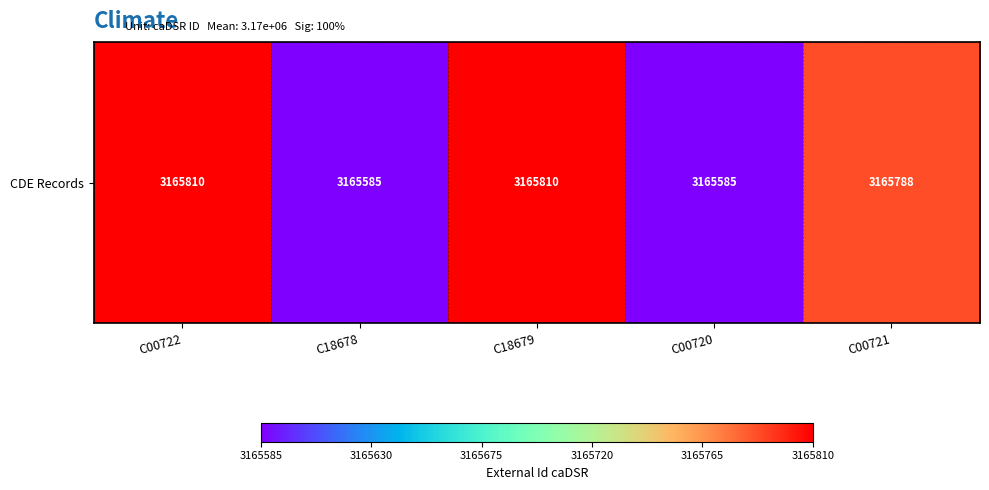

At which category does the chart reach its minimum across all series?

C18678